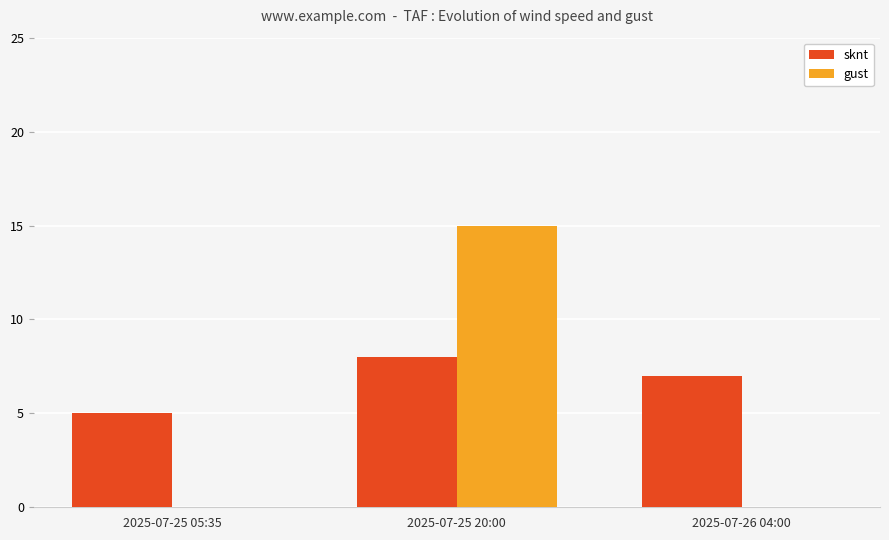

Reading left to right, list all the values displayed in this chart.

sknt: 5	8	7
gust: 0	15	0